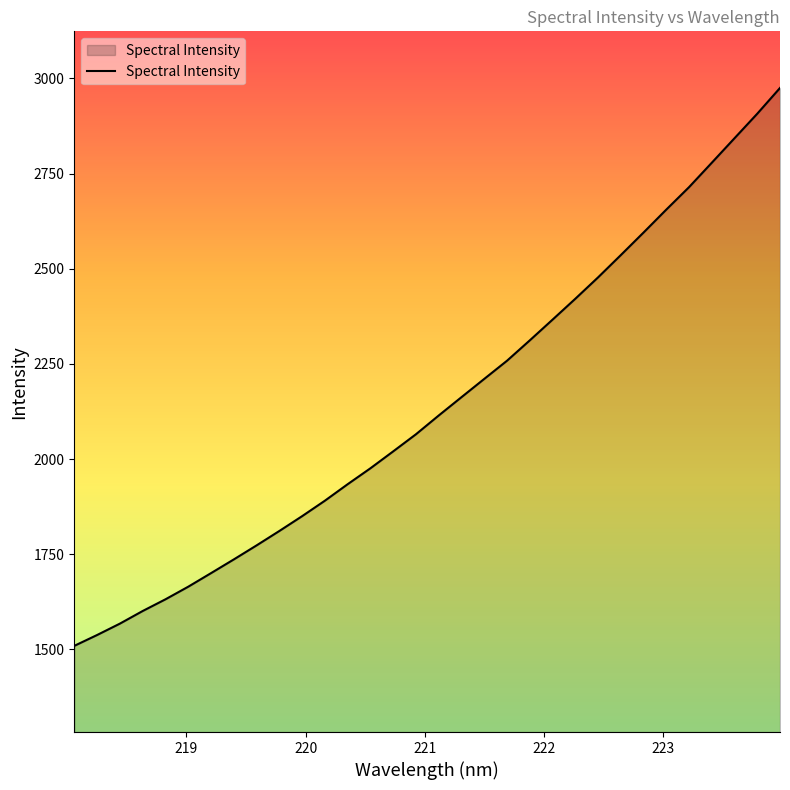

What is the maximum value shown in the chart?

2975.1